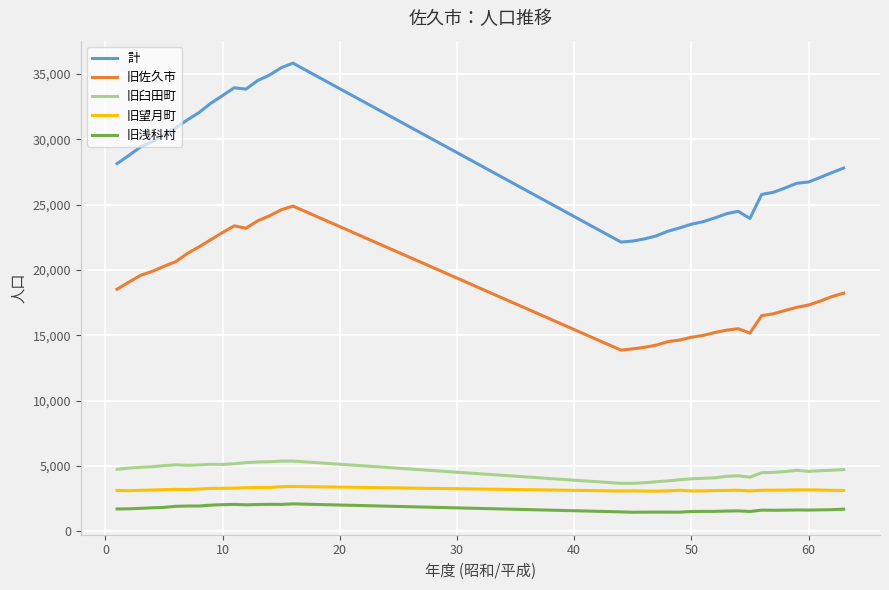

What is the sum of all 旧浅科村 values?

62425